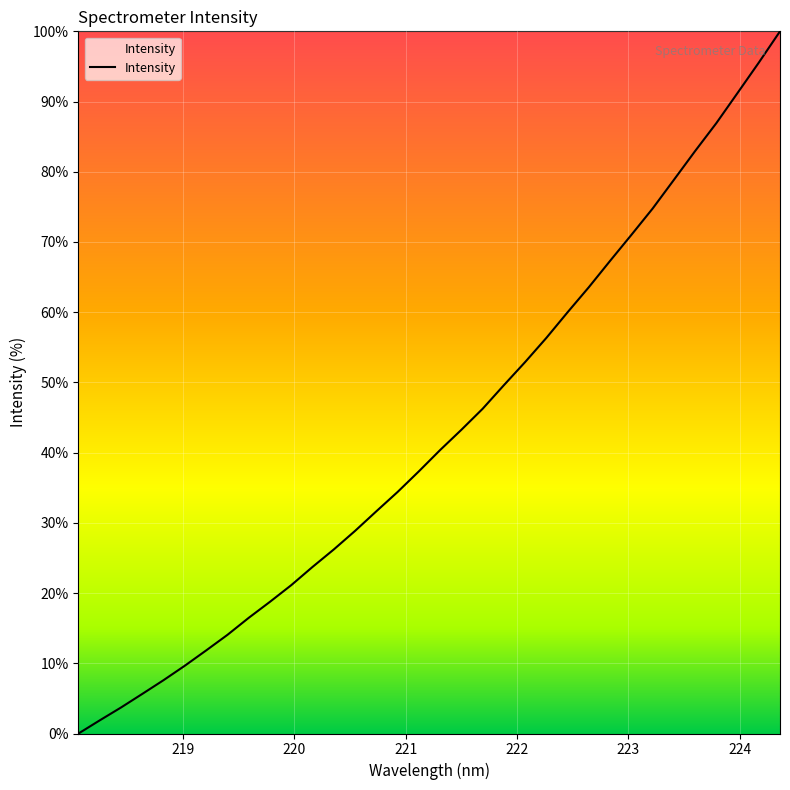

Reading left to right, transcribe all the data shown in this chart.

0.0	1.9	3.7	5.6	7.6	9.7	11.8	14.1	16.5	18.8	21.1	23.7	26.2	28.9	31.6	34.4	37.3	40.4	43.3	46.2	49.6	52.9	56.3	60.0	63.6	67.3	71.0	74.8	78.8	82.9	86.9	91.2	95.5	100.0